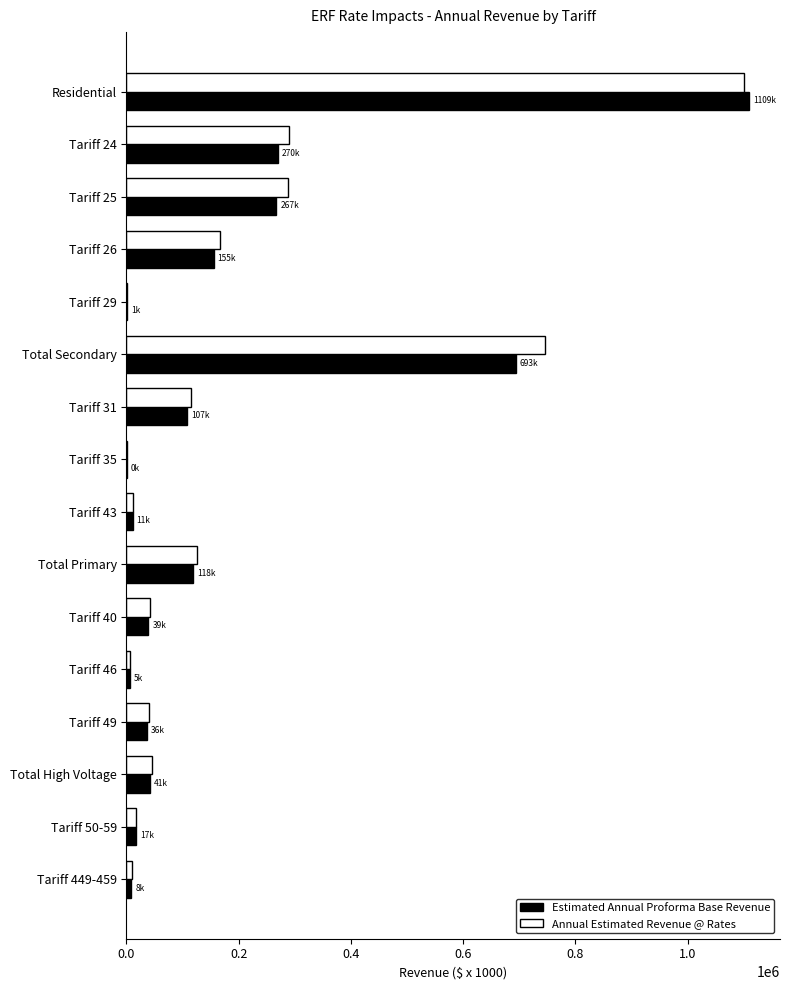

The value of Annual Estimated Revenue @ Rates at Total Secondary is 745127.7. True or false?

True